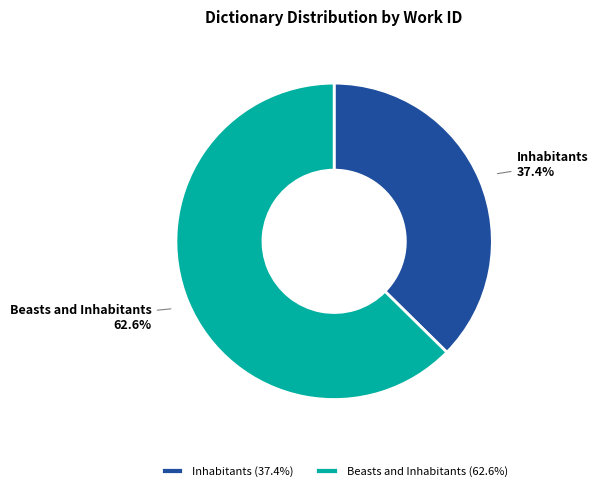

Approximately how many times larger is the value at Beasts and Inhabitants compared to Inhabitants?

1.7